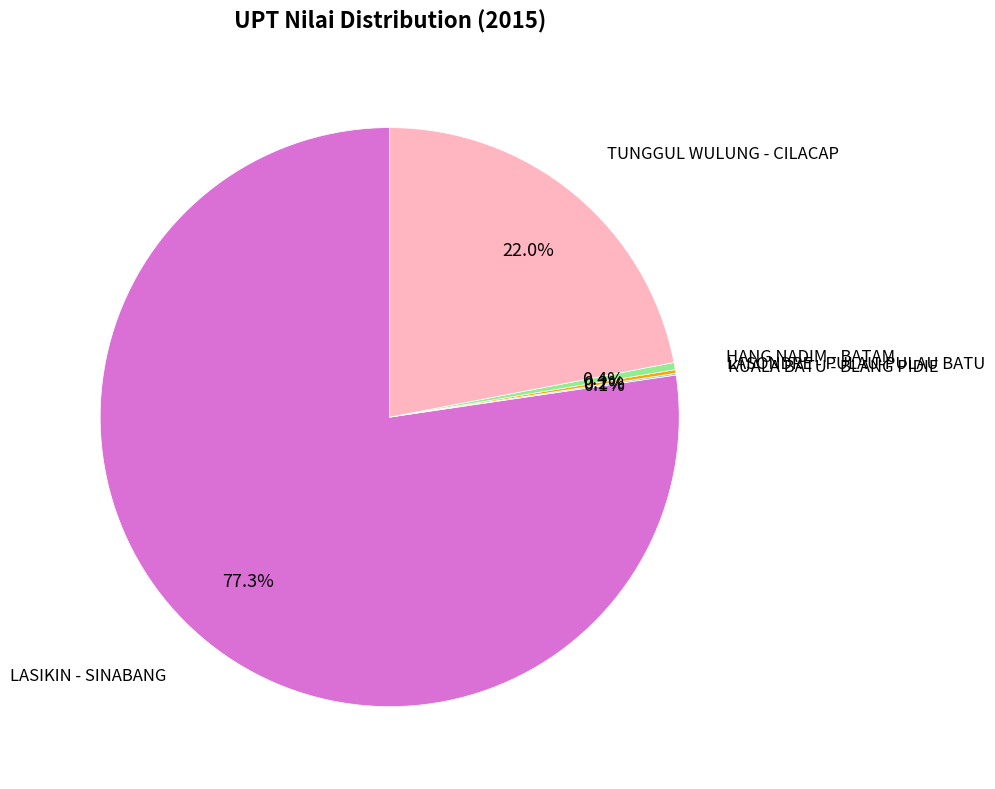

To the nearest percent, what is the average slice percentage?

20%